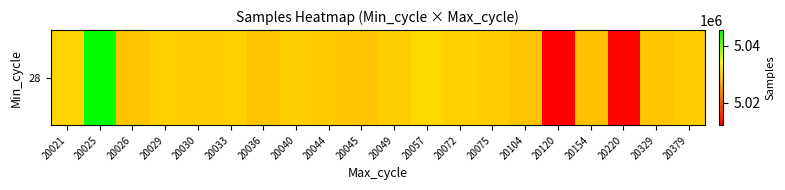

Count the number of data series in this chart.

1